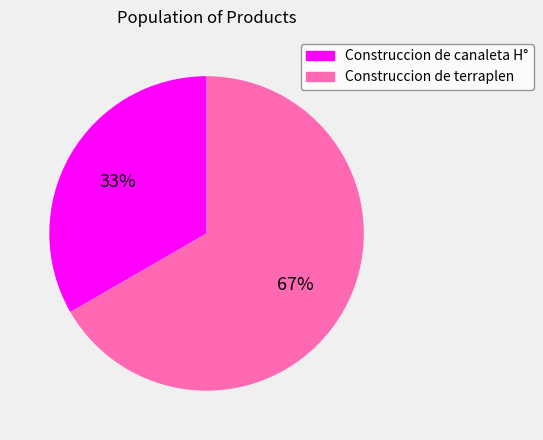

Which slice represents more than half of the pie?

Construccion de terraplen